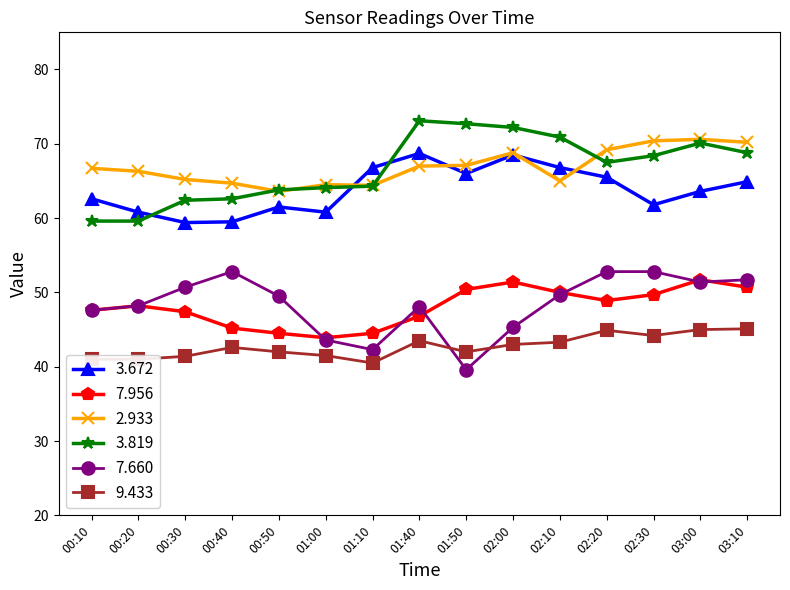

What is the sum of the 3.672 values at 03:10 and 01:40?

133.6